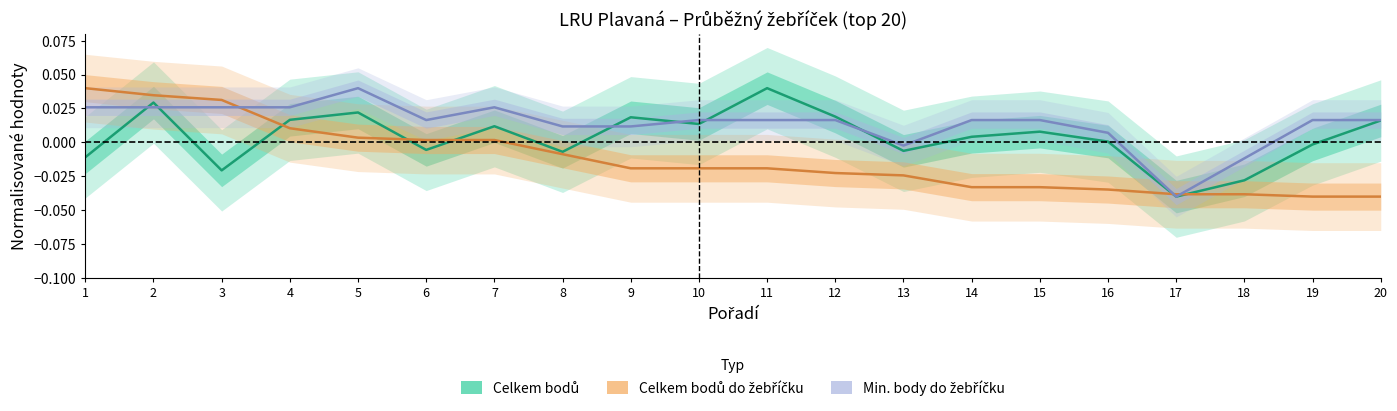

How many data points in Celkem bodů do žebříčku are above 0?

7